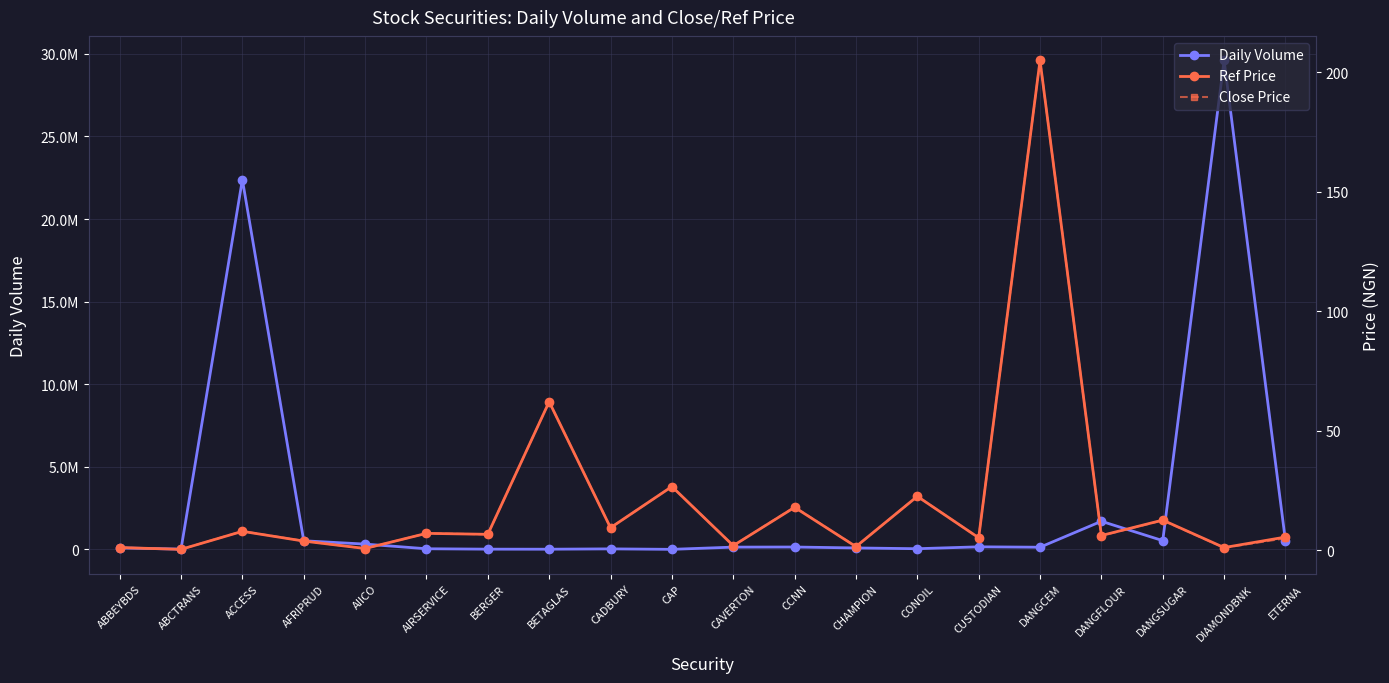

How many data points in Daily Volume are above 137204?

9